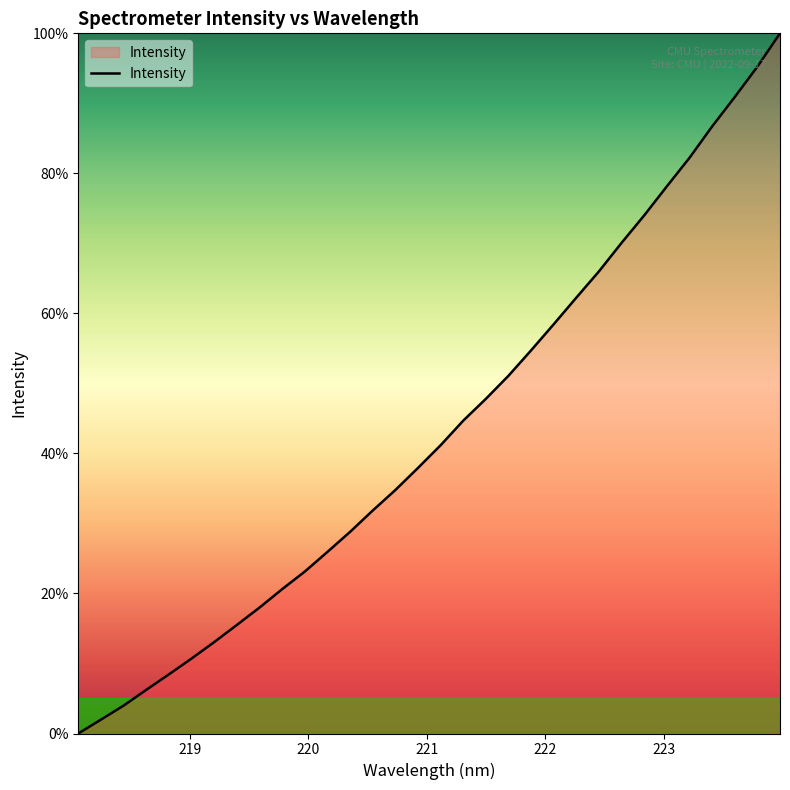

What is the maximum value shown in the chart?

100.0